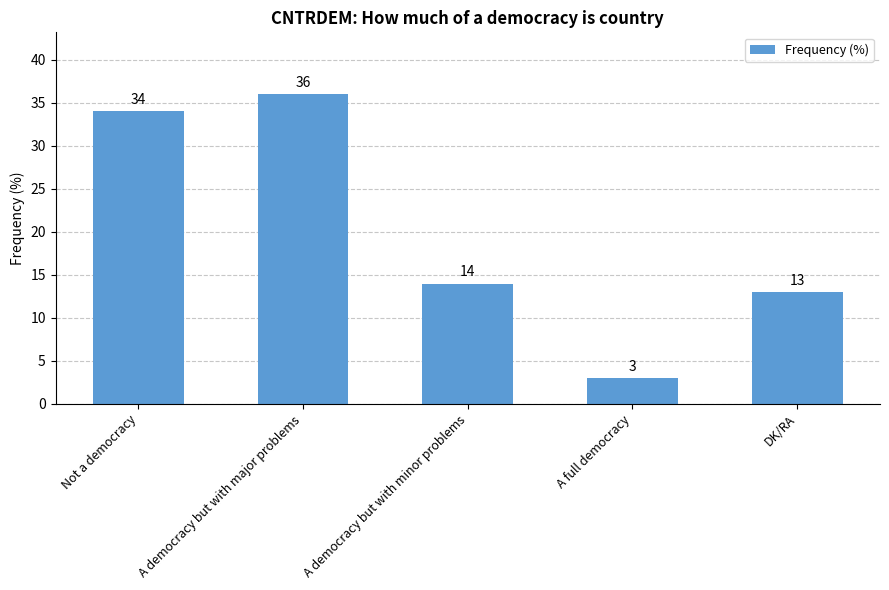

What is the difference between the maximum and minimum values?

33